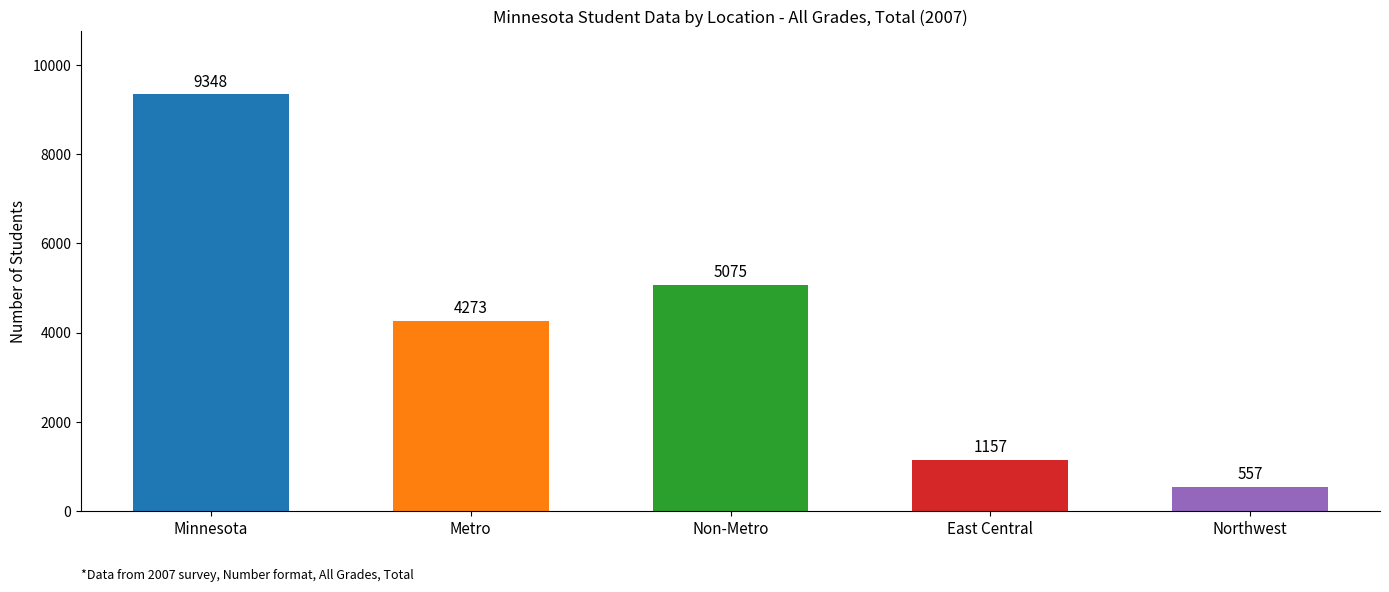

Rank the series by their maximum value, from highest to lowest.

Minnesota, Non-Metro, Metro, East Central, Northwest